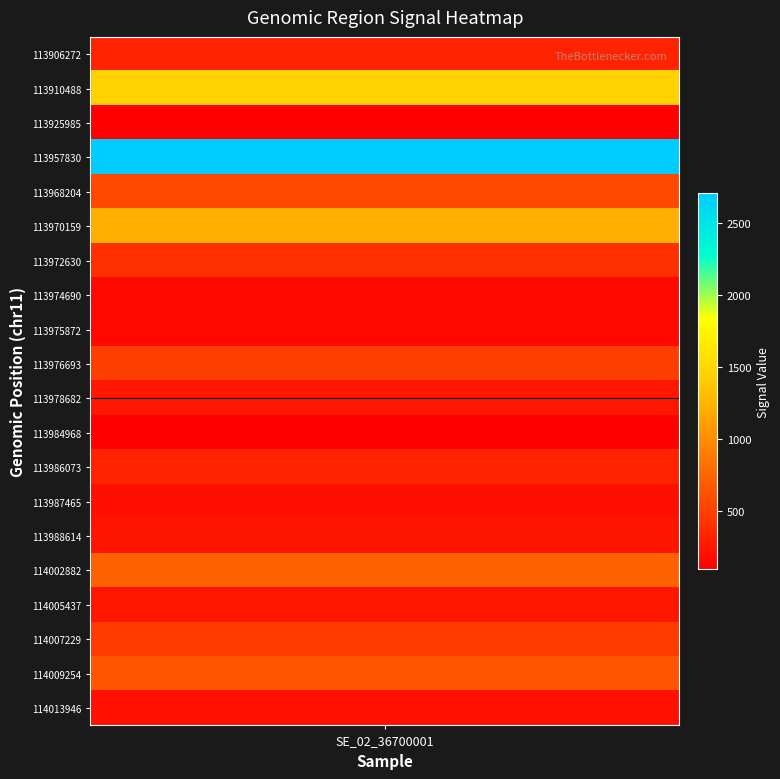

Reading right to left, extract all data points from this chart.

200.6	642.0	474.6	231.4	723.7	229.0	189.6	319.0	92.8	236.1	497.0	151.9	152.7	409.1	1220.5	566.9	2711.3	91.9	1449.3	323.7